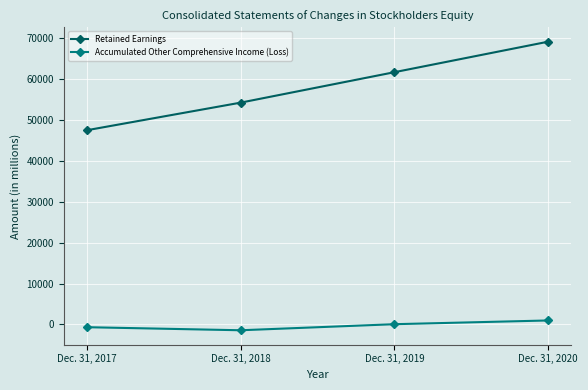

What is the approximate value of Retained Earnings at Dec. 31, 2019, to the nearest 10?

61740